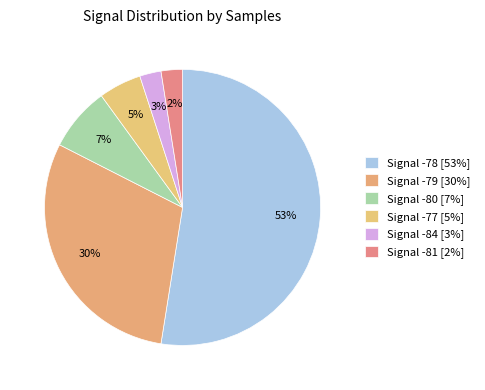

How many slices are in this pie chart?

6